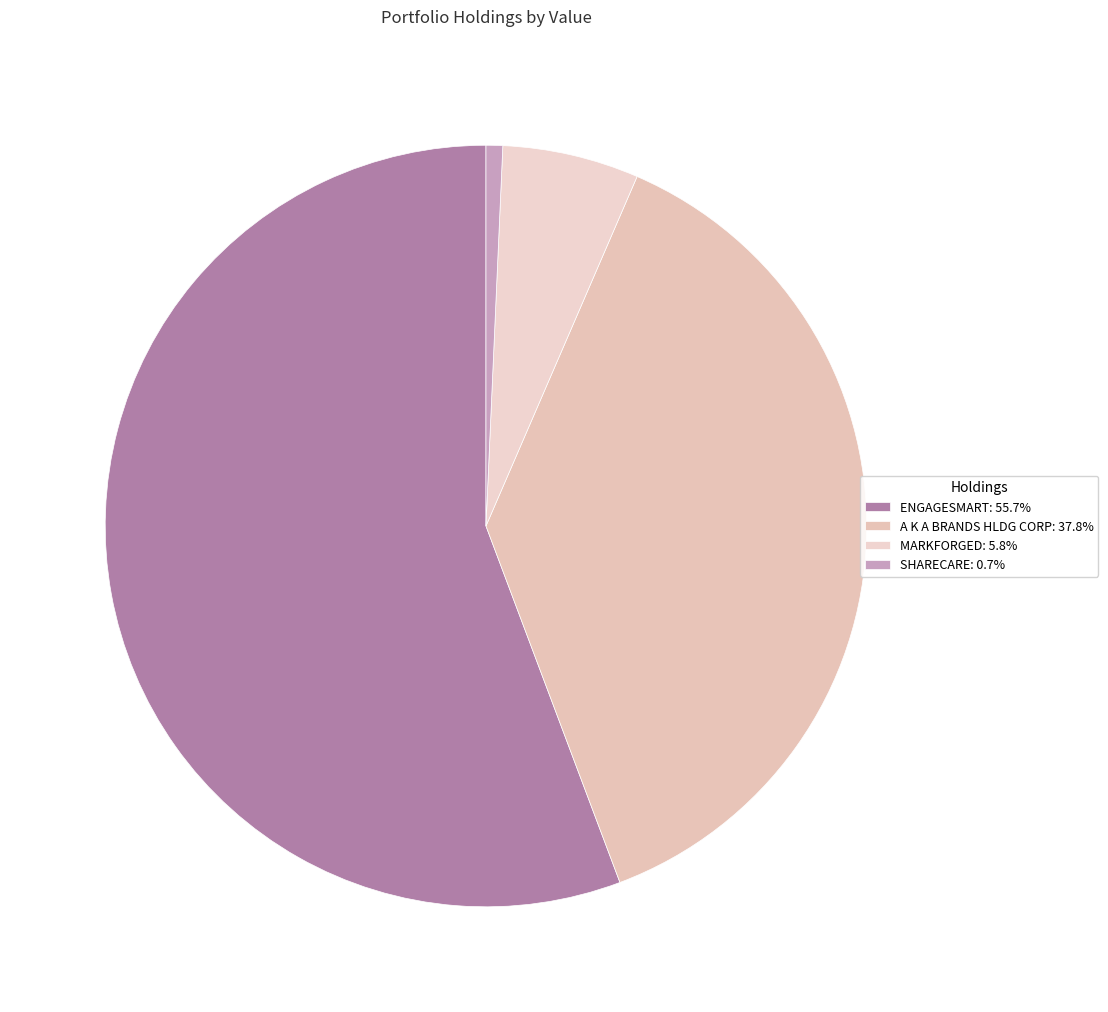

Is it true that MARKFORGED is 21% of the pie?

False